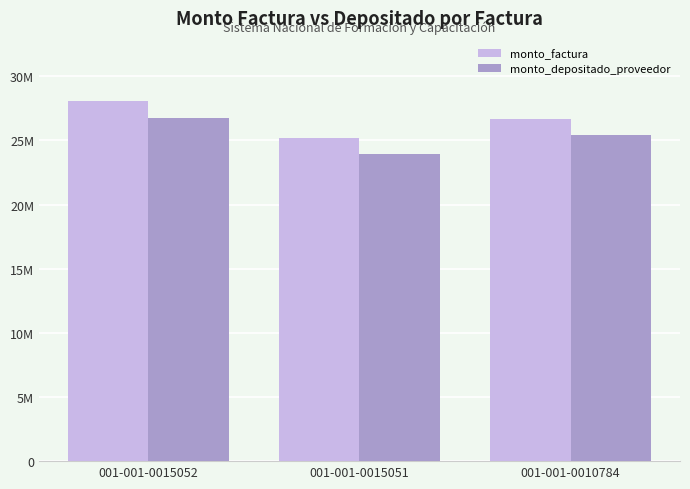

Is it true that monto_depositado_proveedor equals 23964741 at 001-001-0015051?

True